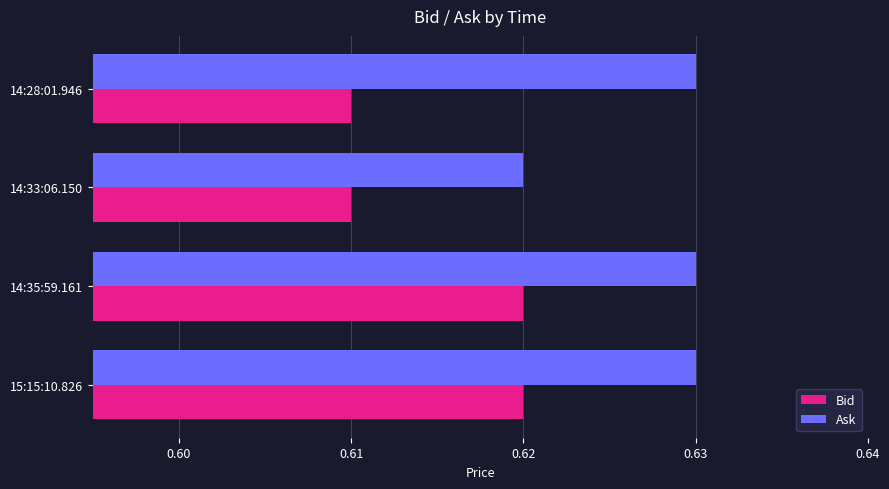

Where is Ask nearest to the value 0?

14:33:06.150